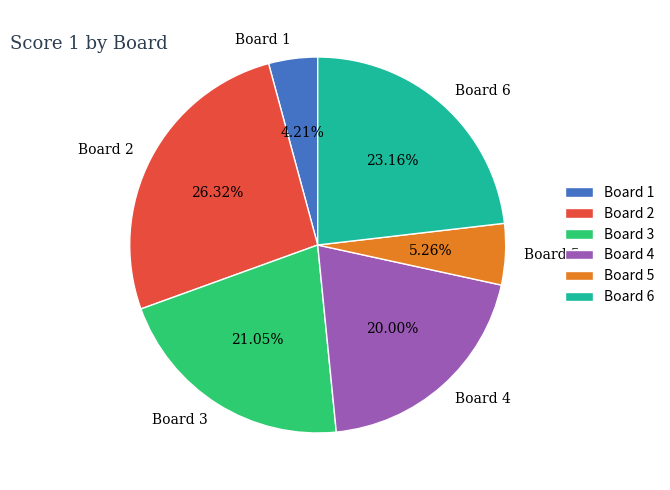

Does Board 5 represent more than half of the total?

No